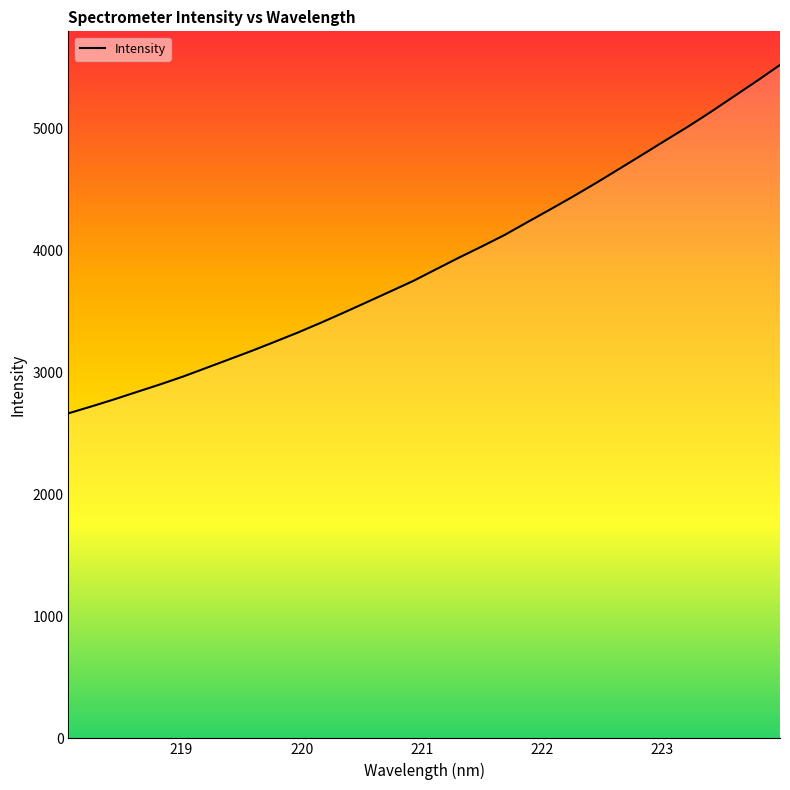

True or false: the data has more than 0 interior local peaks.

False